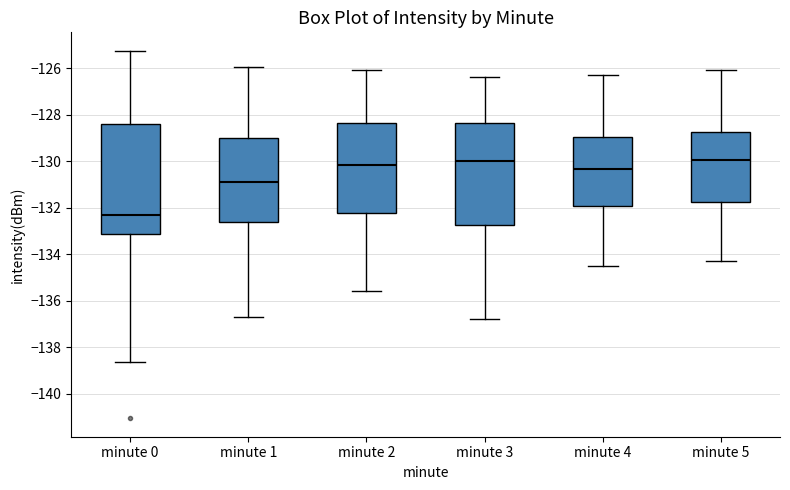

Reading left to right, read every box against the y-axis: the position of its median line, the range the box covers, and the ends of its whiskers. The values are not printed on the chart, so give them approximately, as read against the axis.

minute 0: median -132.4, box -133.2 to -128.4, whiskers -138.6 to -125.2
minute 1: median -130.8, box -132.6 to -129.0, whiskers -136.8 to -126.0
minute 2: median -130.2, box -132.2 to -128.4, whiskers -135.6 to -126.0
minute 3: median -130.0, box -132.8 to -128.4, whiskers -136.8 to -126.4
minute 4: median -130.4, box -132.0 to -129.0, whiskers -134.4 to -126.2
minute 5: median -130.0, box -131.8 to -128.8, whiskers -134.2 to -126.0